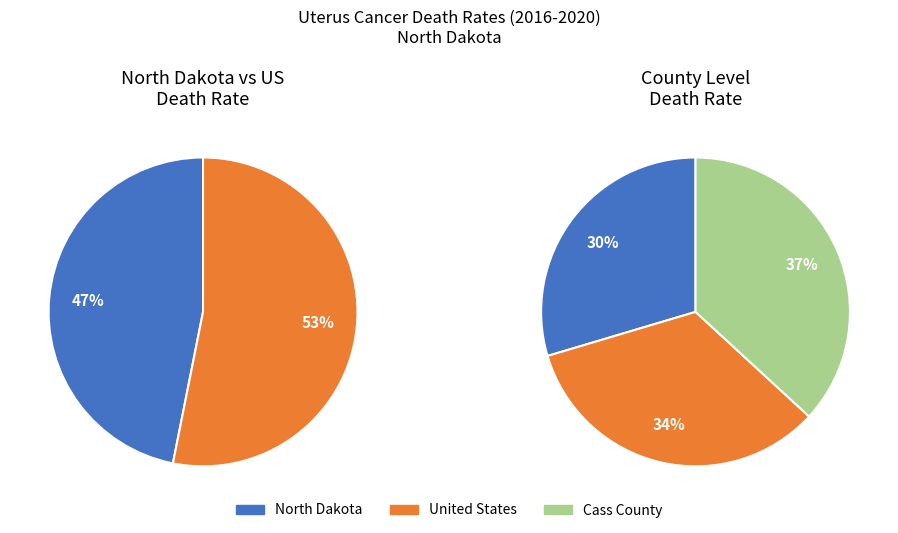

Rank the categories by value from lowest to highest.

North Dakota, United States, Cass County